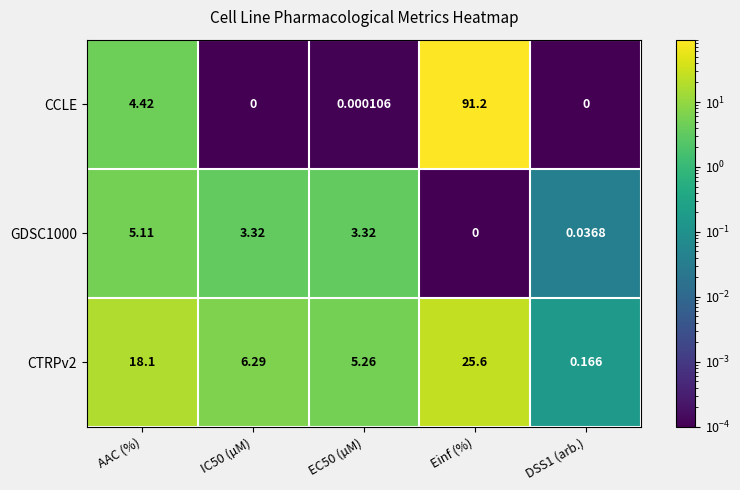

List the series in order of their overall mean, lowest first.

GDSC1000, CTRPv2, CCLE